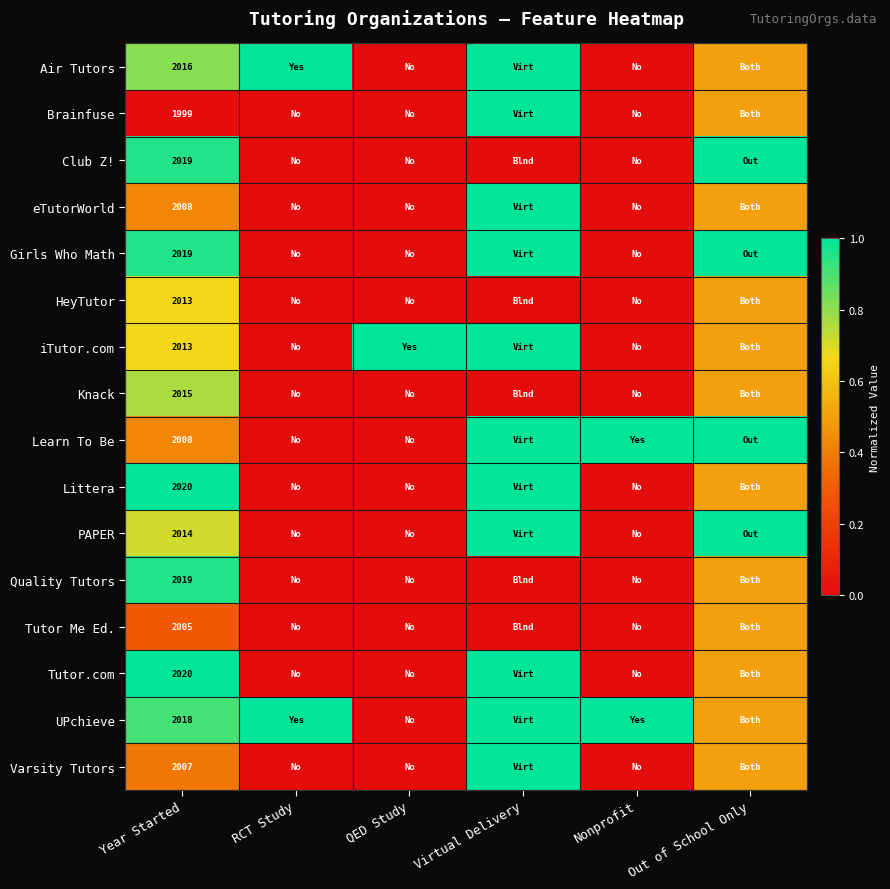

Is it true that Knack equals 2015.0 at Year Started?

True